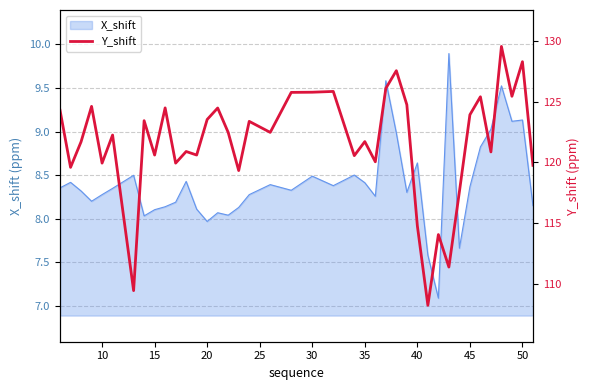

What is the lowest value of the X_shift series?

7.1